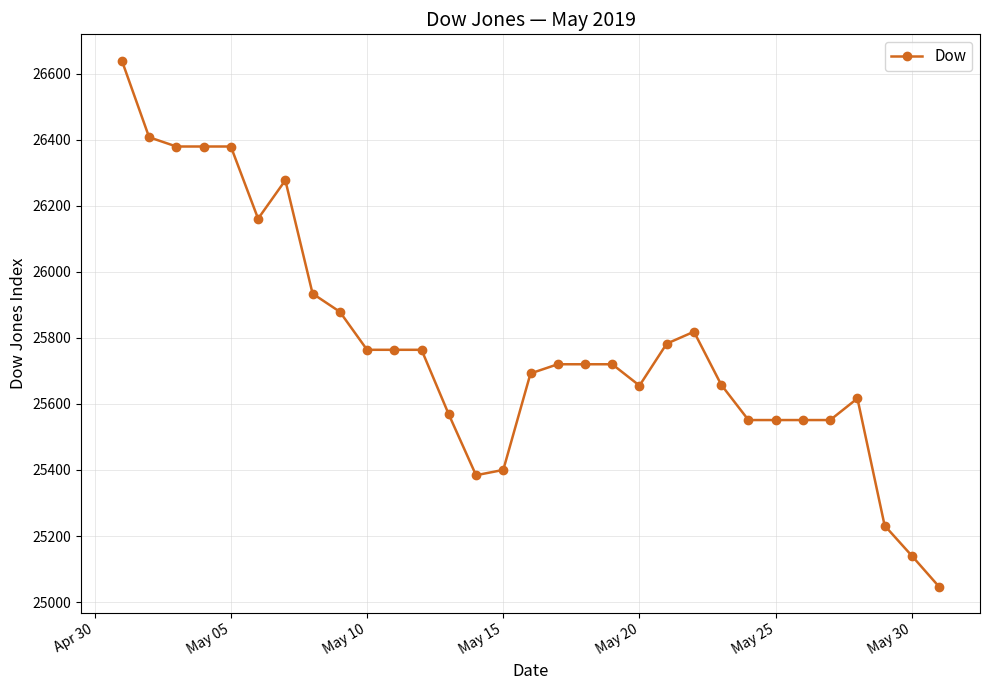

What is the smallest value displayed?

25046.3